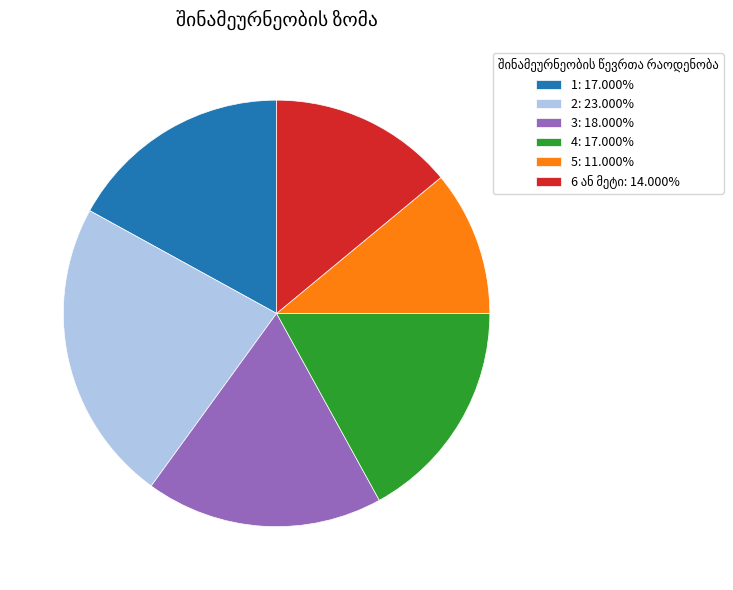

What is the ratio of the value at 4: 17.000% to the value at 3: 18.000%?

0.9